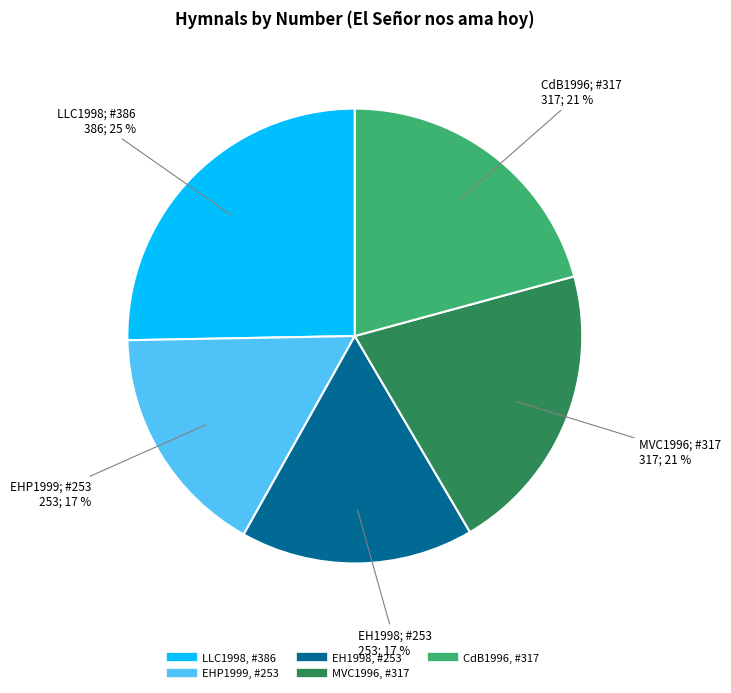

To the nearest percent, what is the average slice percentage?

20%